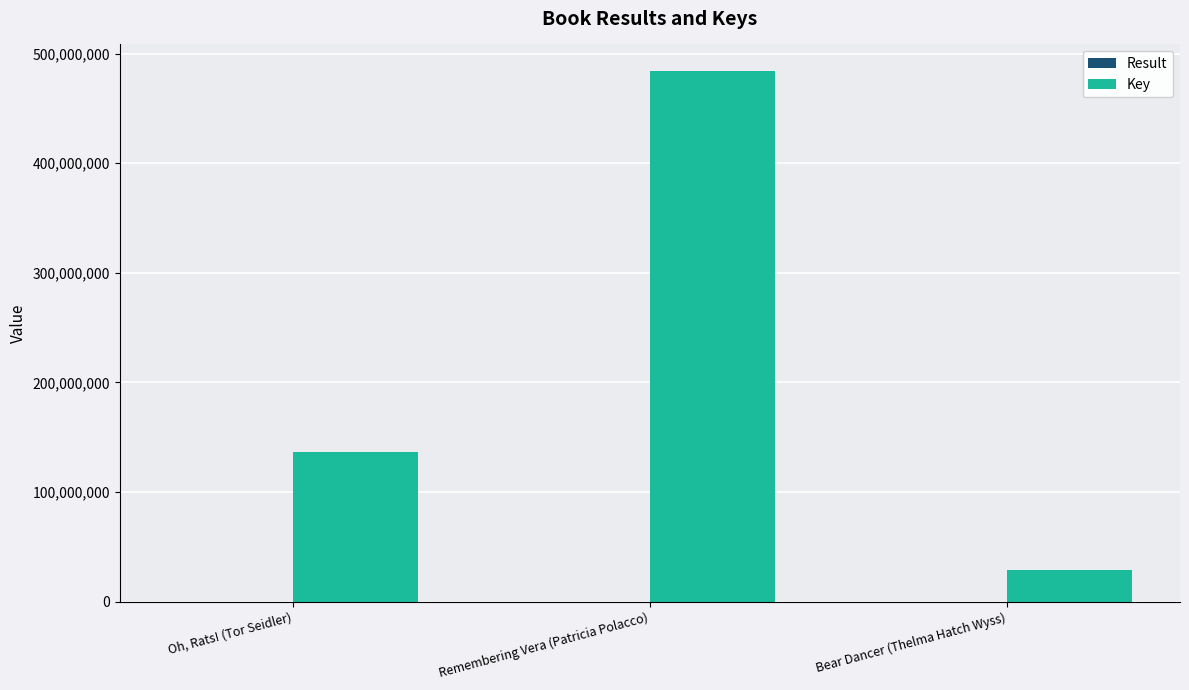

Is it true that Key equals 484133044 at Remembering Vera (Patricia Polacco)?

True